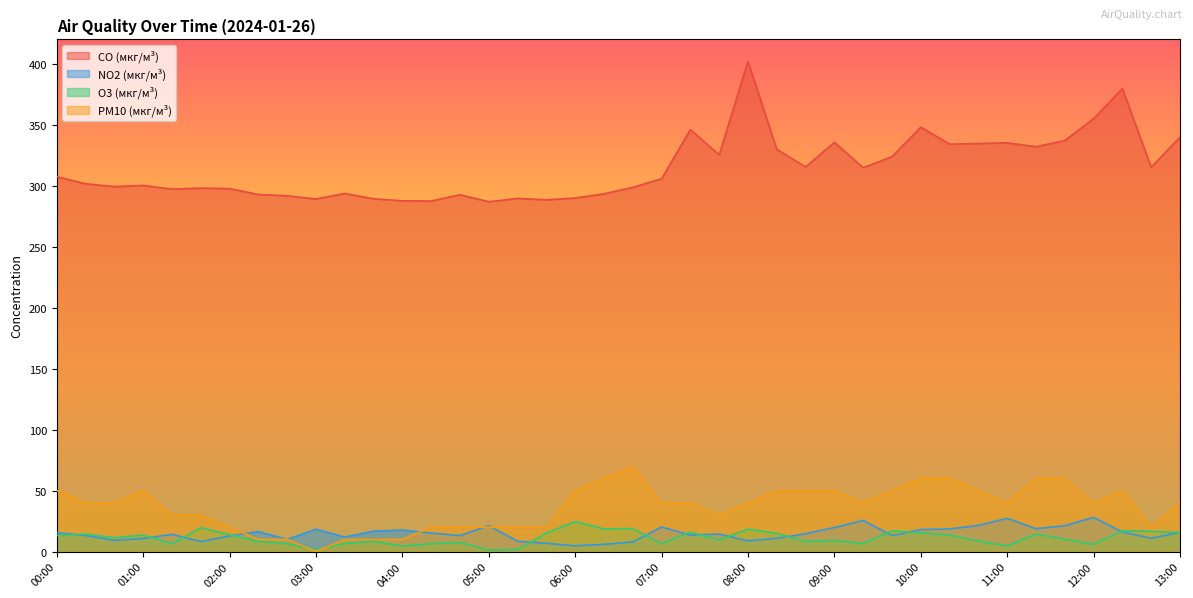

List the series in order of their peak value, highest first.

CO (мкг/м³), PM10 (мкг/м³), NO2 (мкг/м³), O3 (мкг/м³)